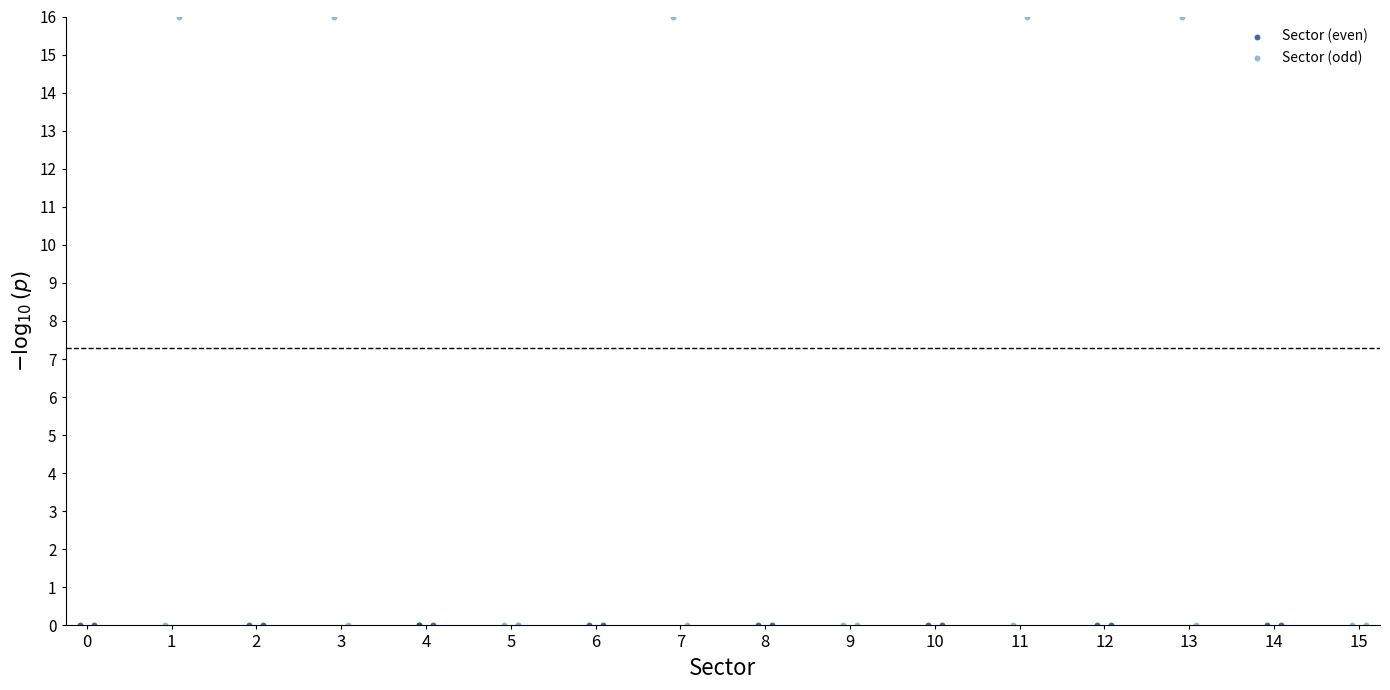

Which series contains the highest Y value?

Sector (odd)